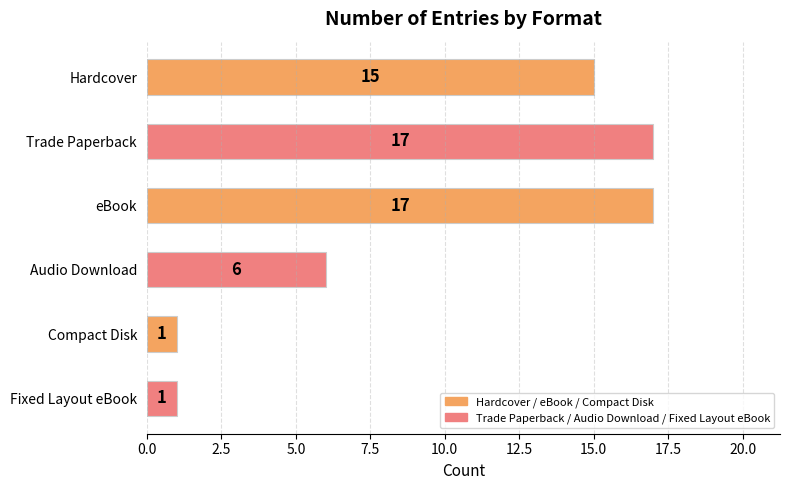

What is the difference between the maximum and minimum values?

16